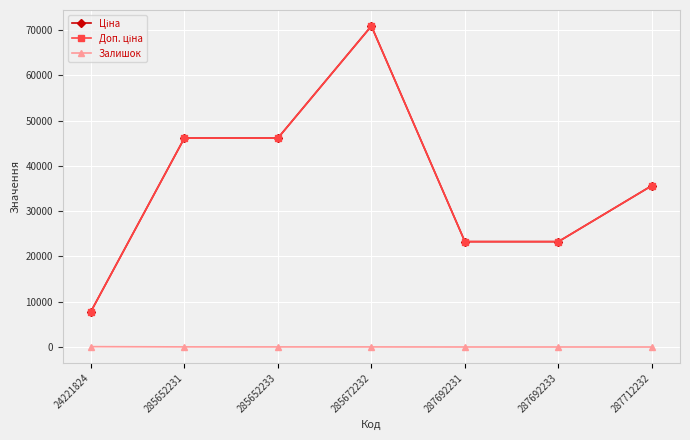

Is this an area chart (filled region under the line)?

No